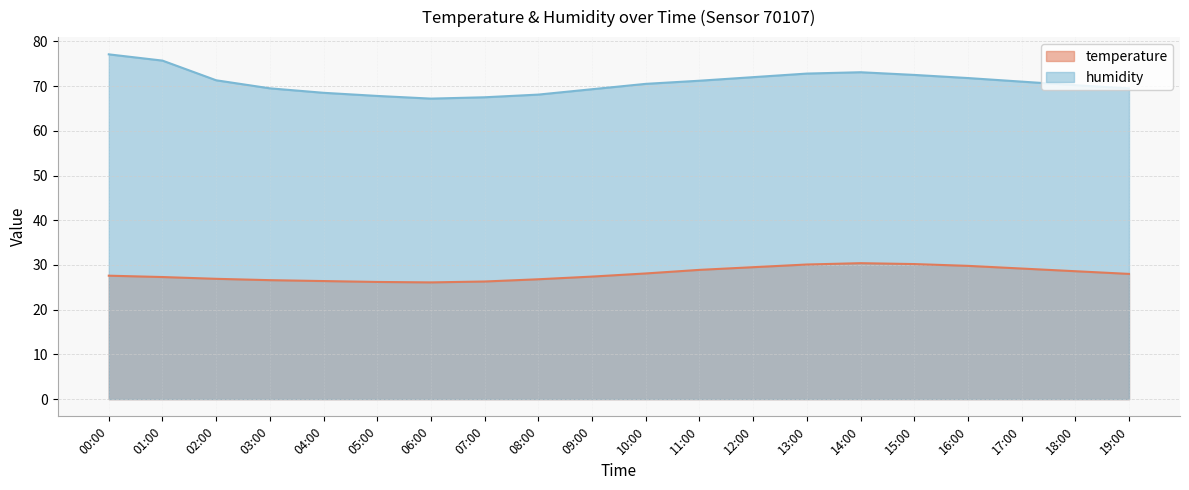

Reading right to left, what are all the values shown in this chart?

temperature: 28.0	28.6	29.2	29.8	30.2	30.4	30.1	29.5	28.9	28.1	27.4	26.8	26.3	26.1	26.2	26.4	26.6	26.9	27.3	27.6
humidity: 69.5	70.2	71.0	71.8	72.5	73.1	72.8	72.0	71.2	70.5	69.3	68.1	67.5	67.2	67.8	68.5	69.5	71.3	75.7	77.1